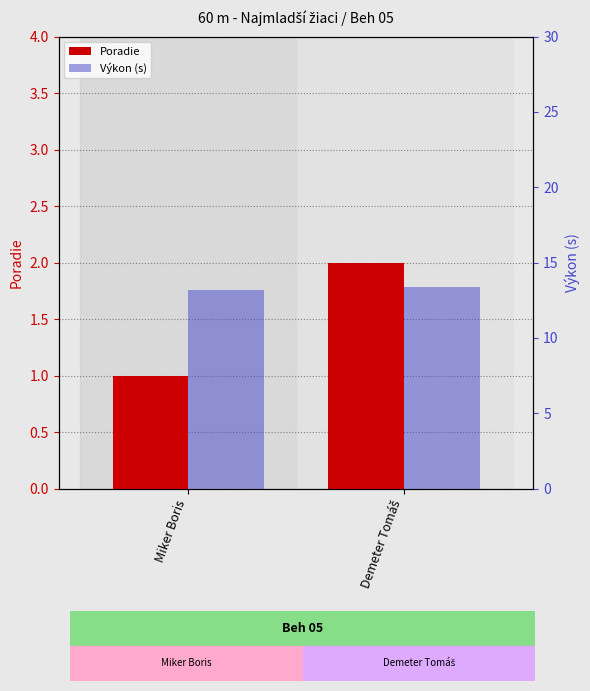

What position from the left is Miker Boris?

1